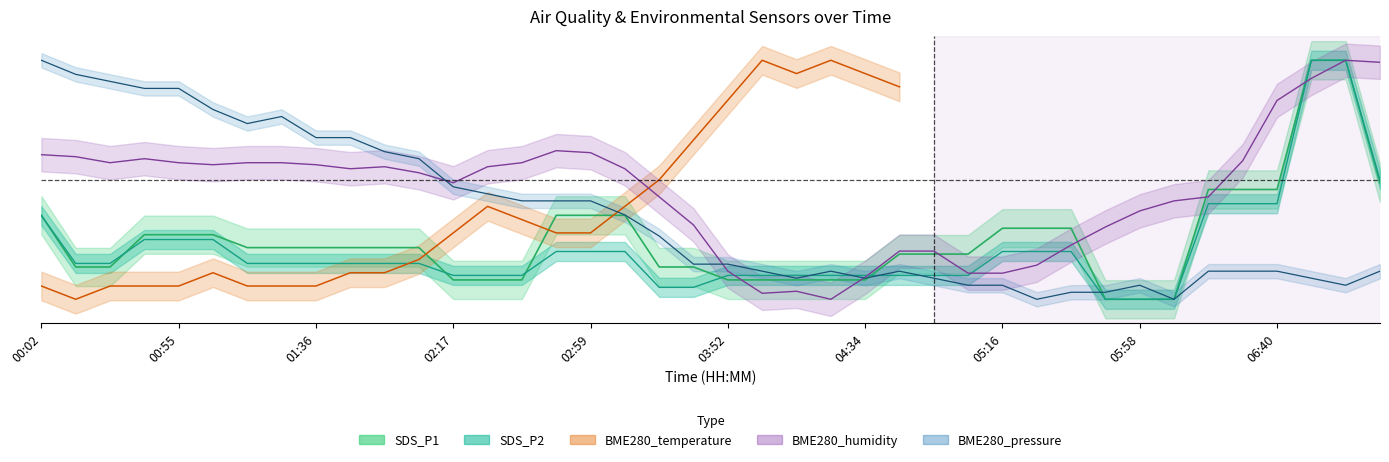

At which category does BME280_pressure_norm reach its first local peak?

01:26